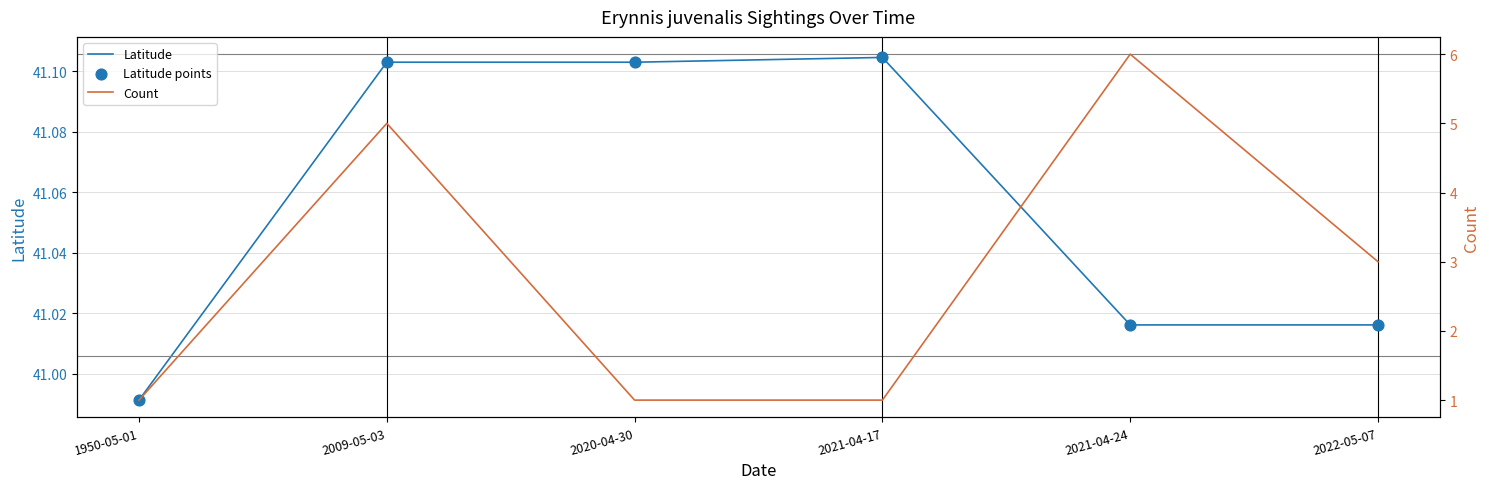

Which series reaches the maximum Y coordinate?

Latitude